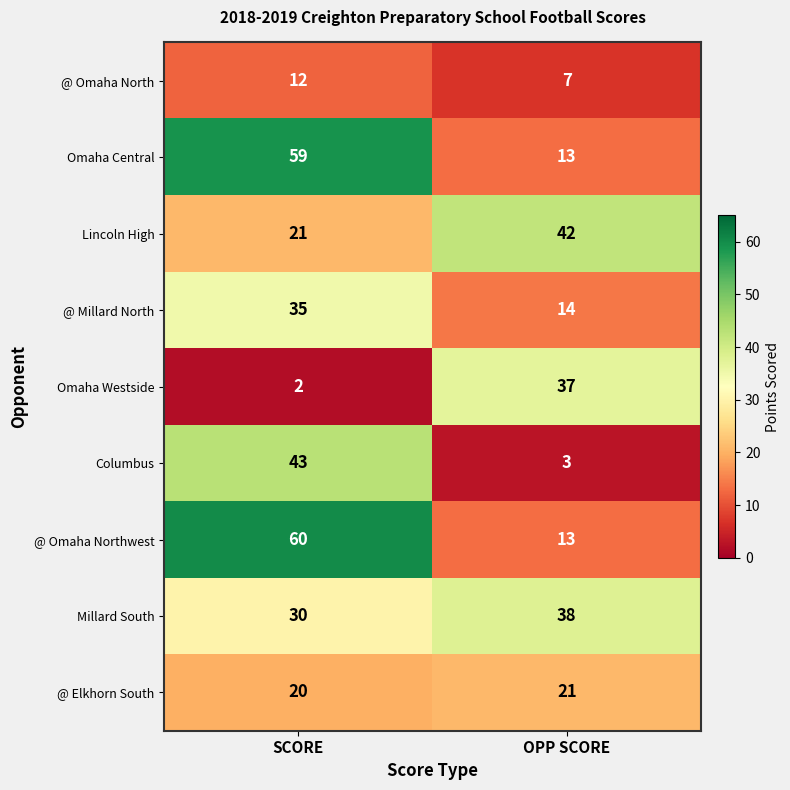

Which series changed the most between SCORE and OPP SCORE?

@ Omaha Northwest